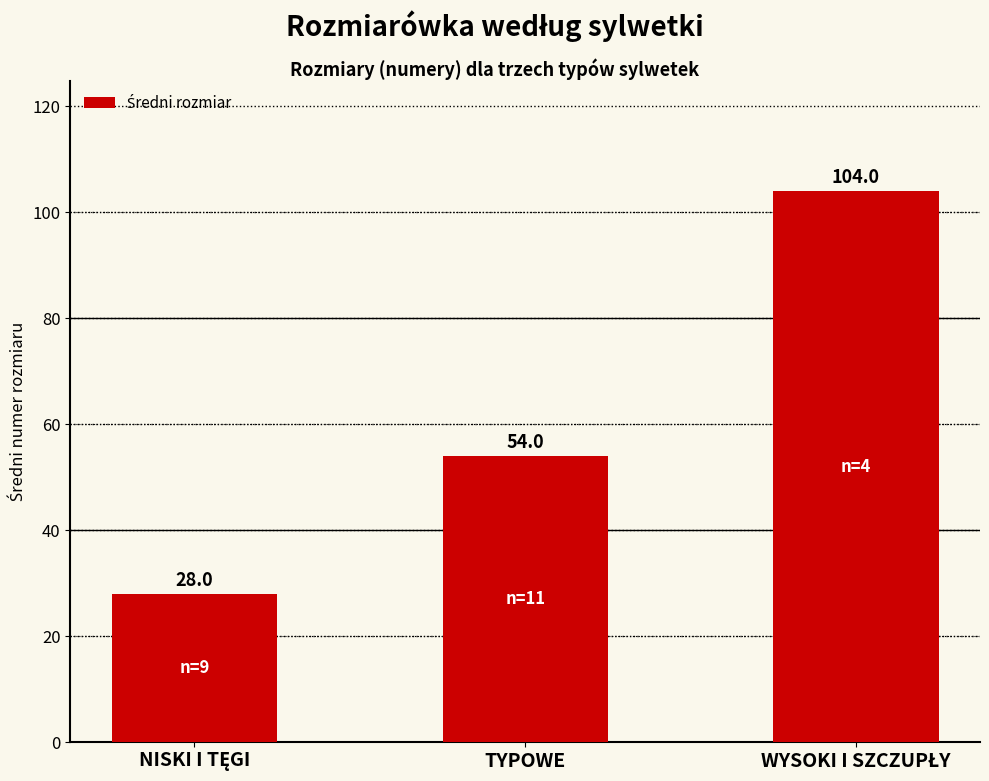

Does the chart contain any negative values?

No